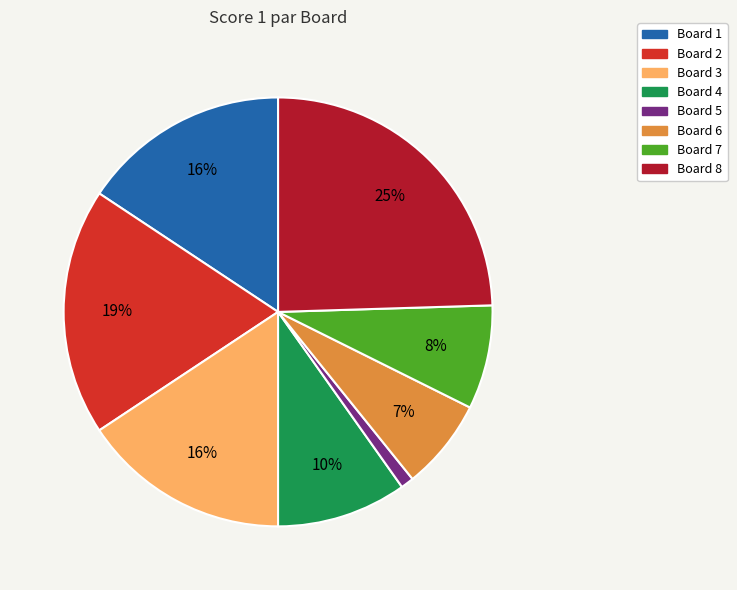

What is the smallest slice in the pie chart?

Board 5